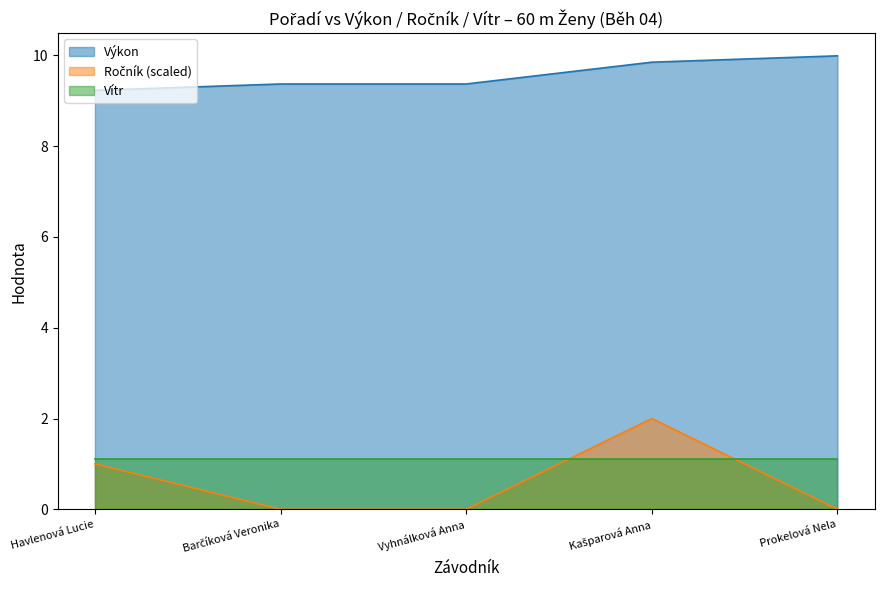

Is the value of Výkon at Prokelová Nela greater than the value of Ročník (scaled) at Havlenová Lucie?

Yes